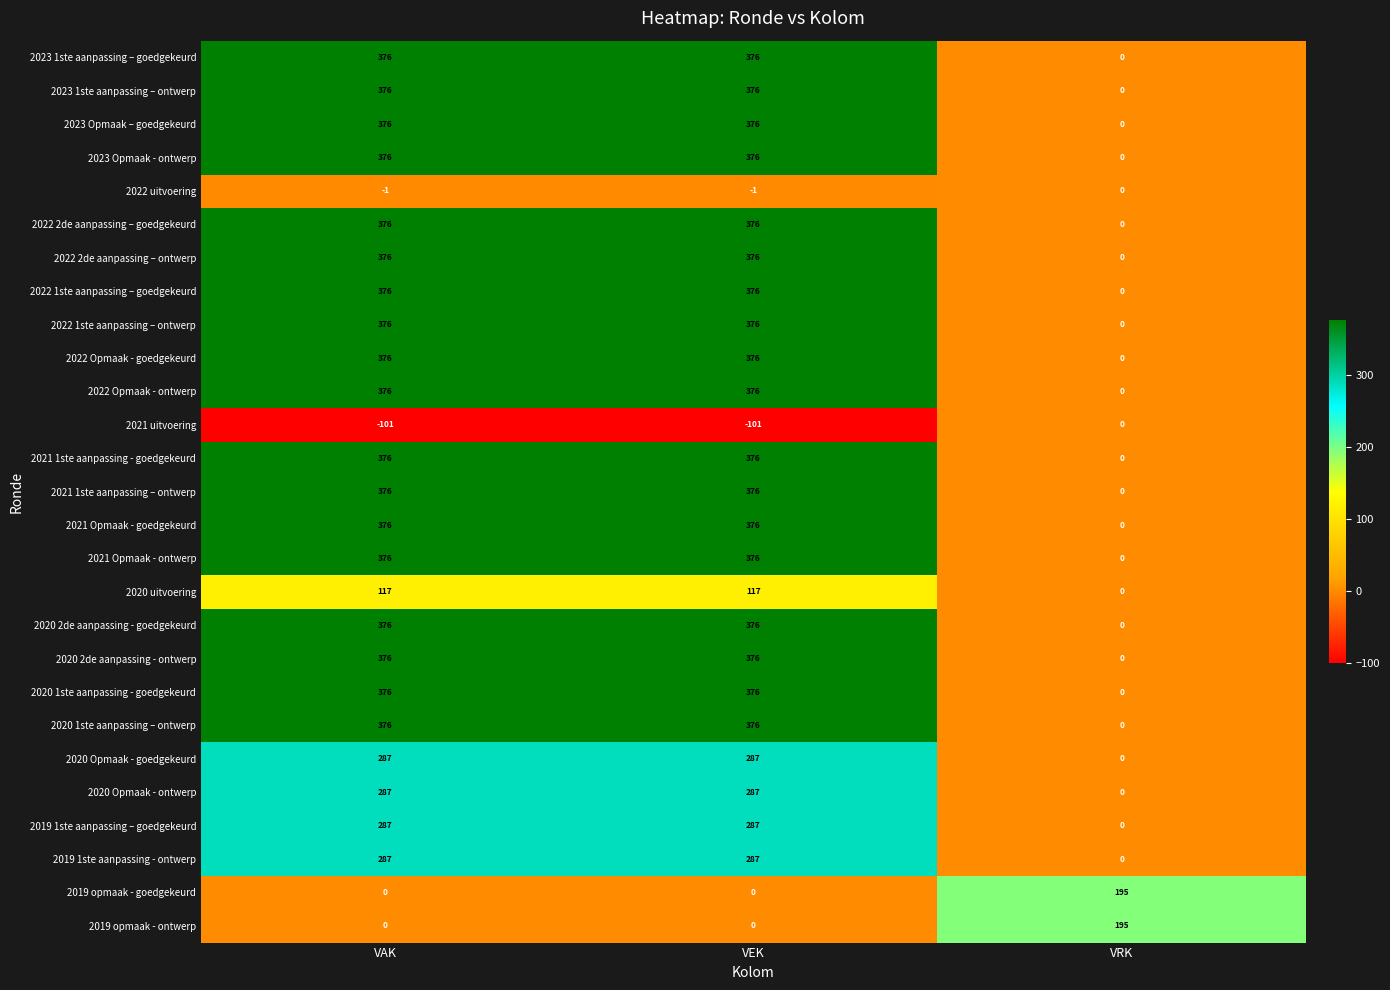

What is the total value across all series at VEK?

7931